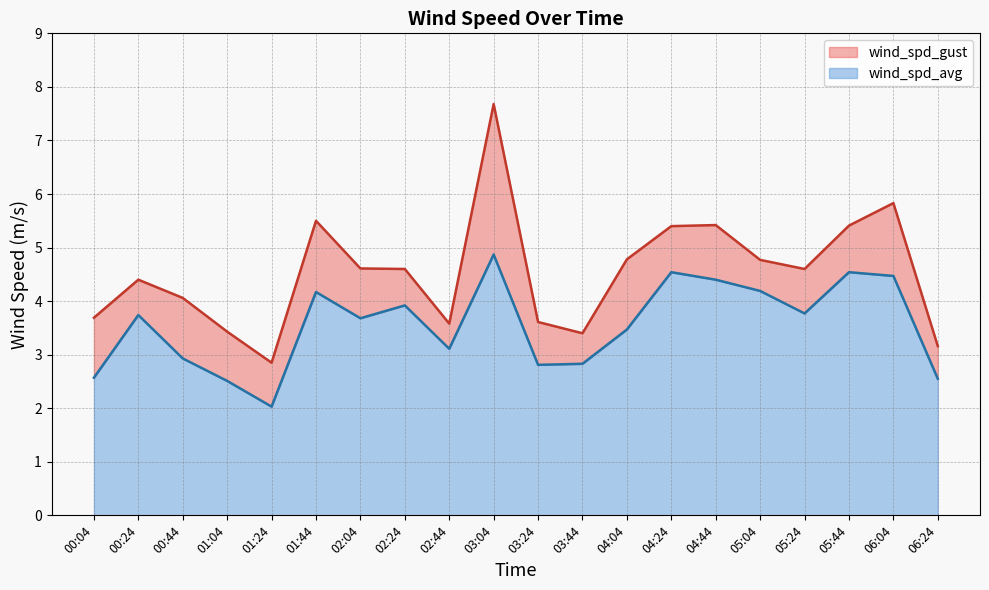

Reading left to right, extract all data points from this chart.

wind_spd_gust: 3.7	4.4	4.1	3.4	2.9	5.5	4.6	4.6	3.6	7.7	3.6	3.4	4.8	5.4	5.4	4.8	4.6	5.4	5.8	3.2
wind_spd_avg: 2.6	3.7	2.9	2.5	2.0	4.2	3.7	3.9	3.1	4.9	2.8	2.8	3.5	4.5	4.4	4.2	3.8	4.5	4.5	2.5